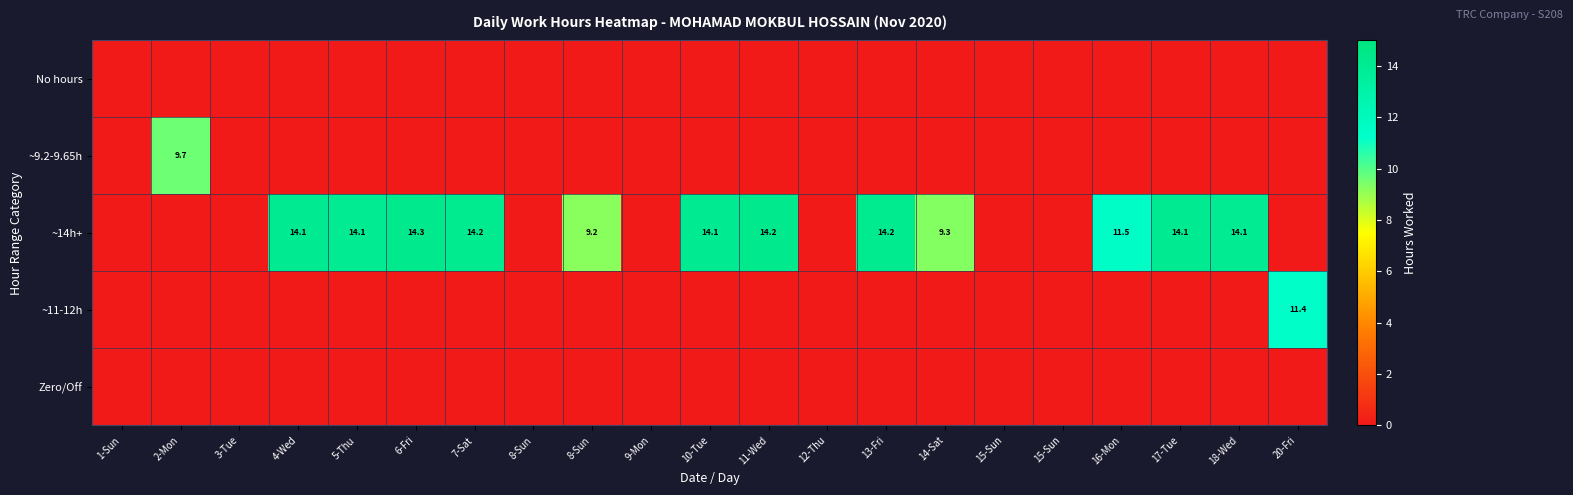

The Zero/Off series shows 0.0 at 10-Tue. True or false?

True